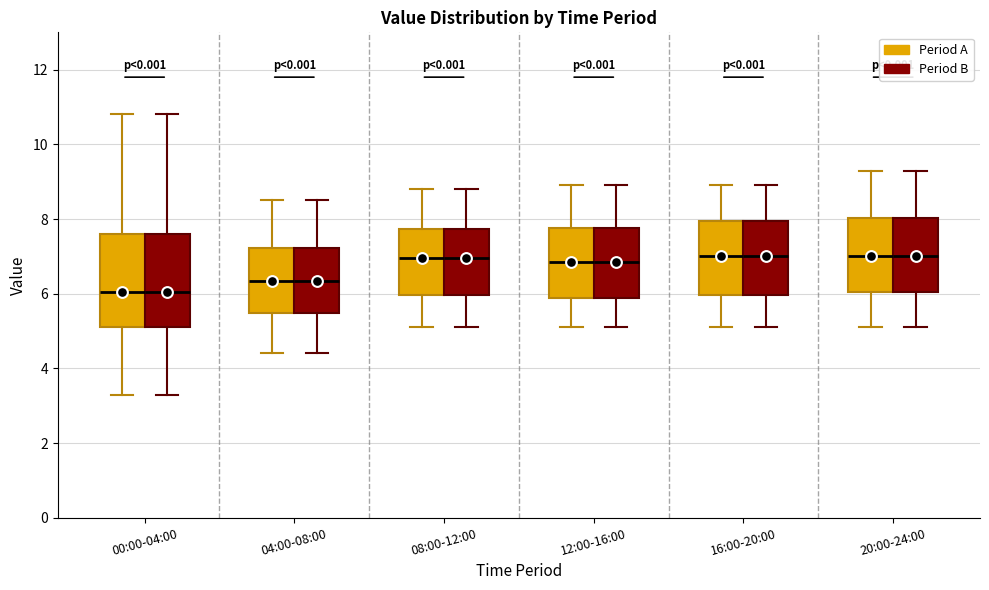

Where does the median line of the box for 04:00-08:00 (Period B) sit on the y-axis? The values are not printed on the chart, so give them approximately, as read against the axis.

6.4